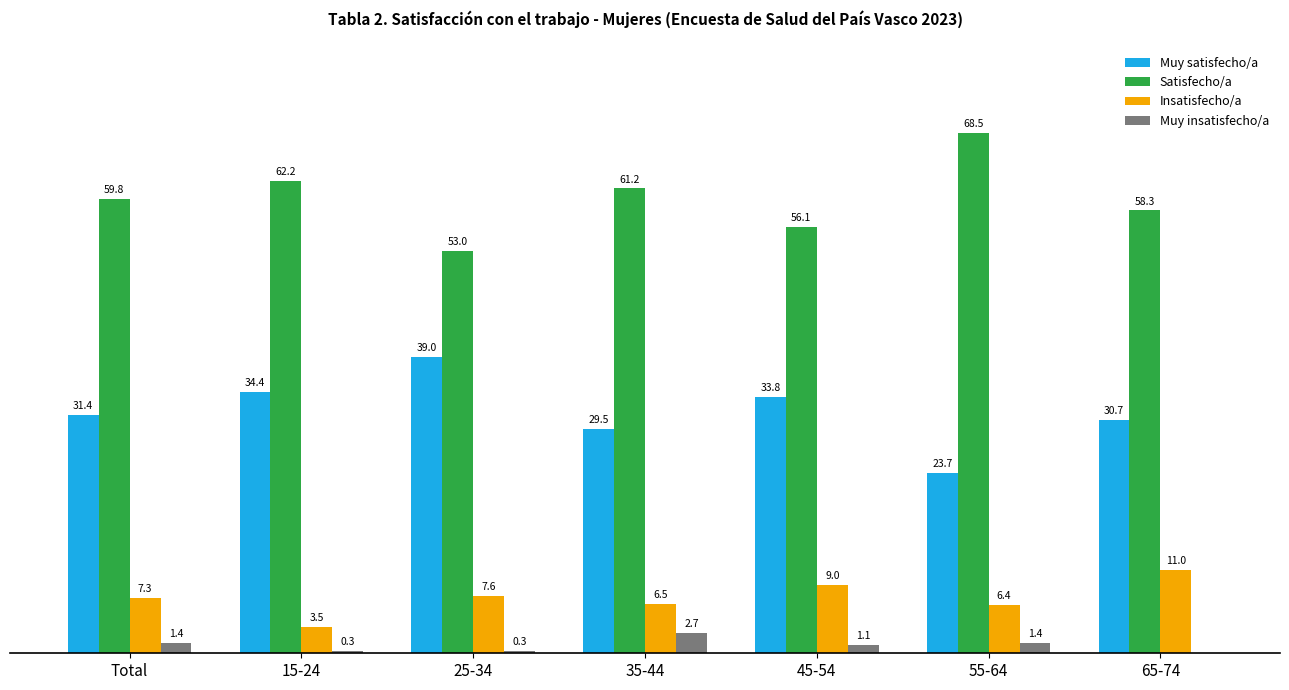

What are all the series names shown in the legend?

Muy satisfecho/a, Satisfecho/a, Insatisfecho/a, Muy insatisfecho/a